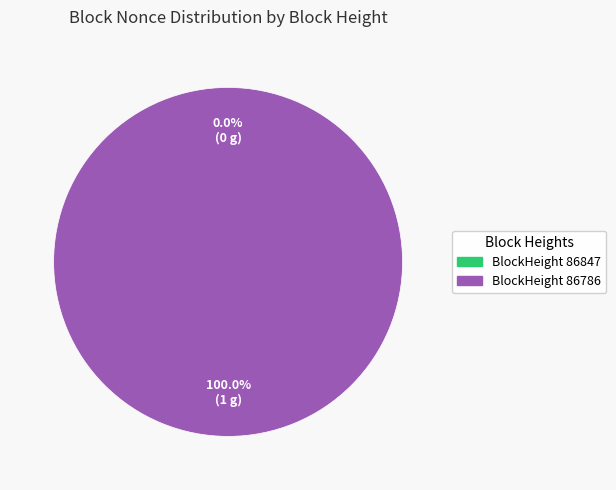

To the nearest percent, what is the difference between the 86847 and 86786 slice percentages?

100%